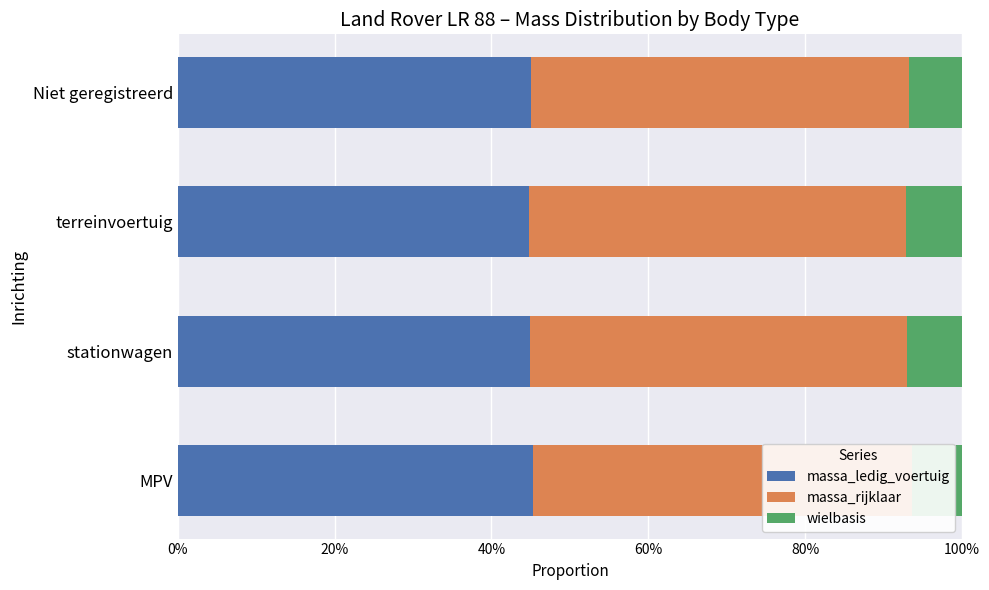

What is the sum of the wielbasis values at MPV and terreinvoertuig?

0.1